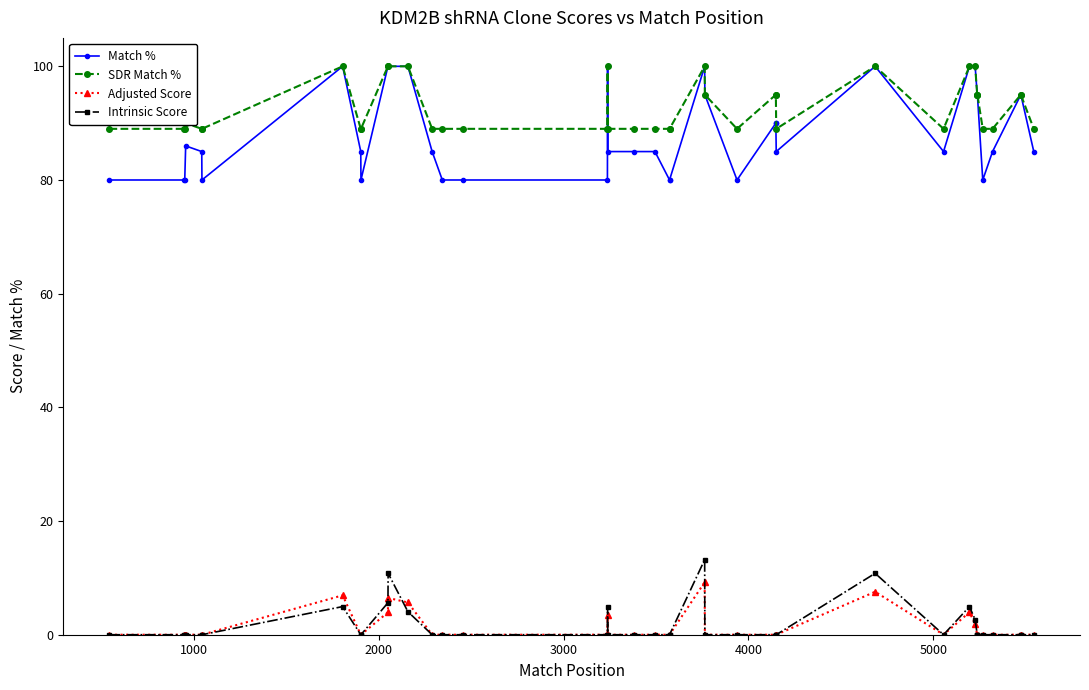

Count the number of categories in the chart.

40